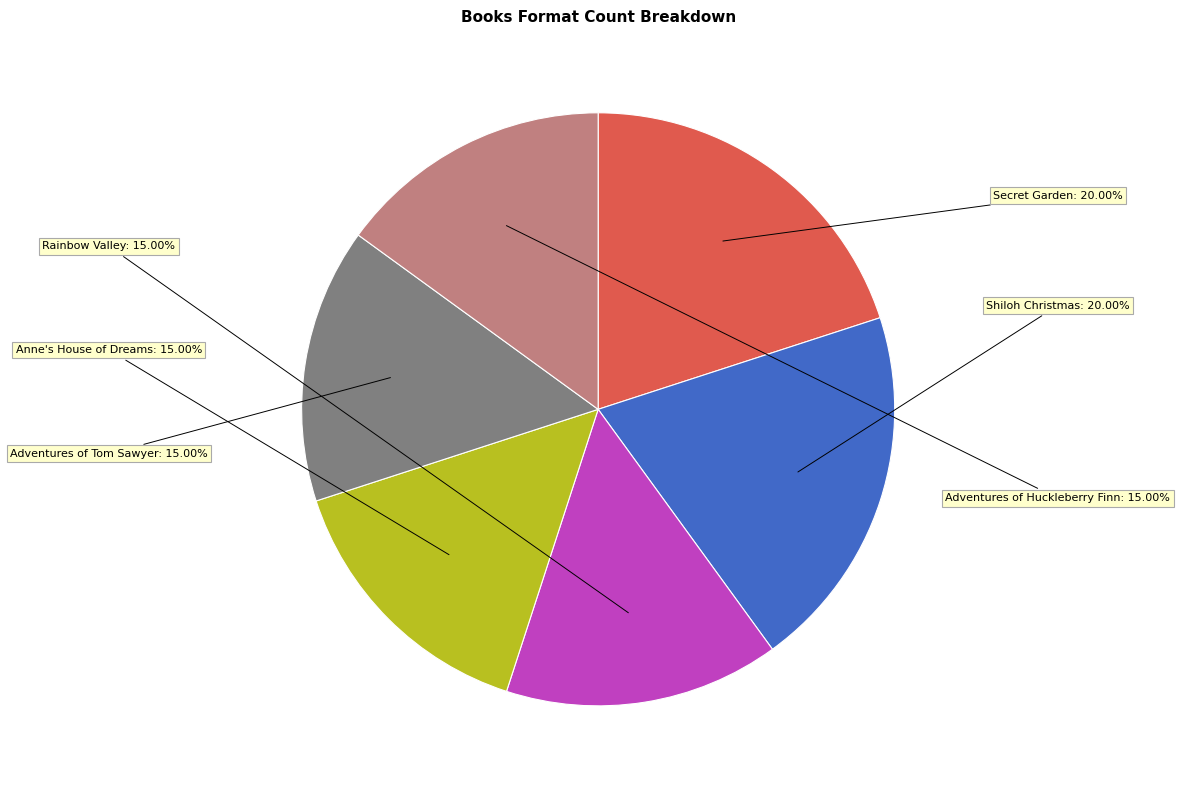

Does any single category account for the majority?

No